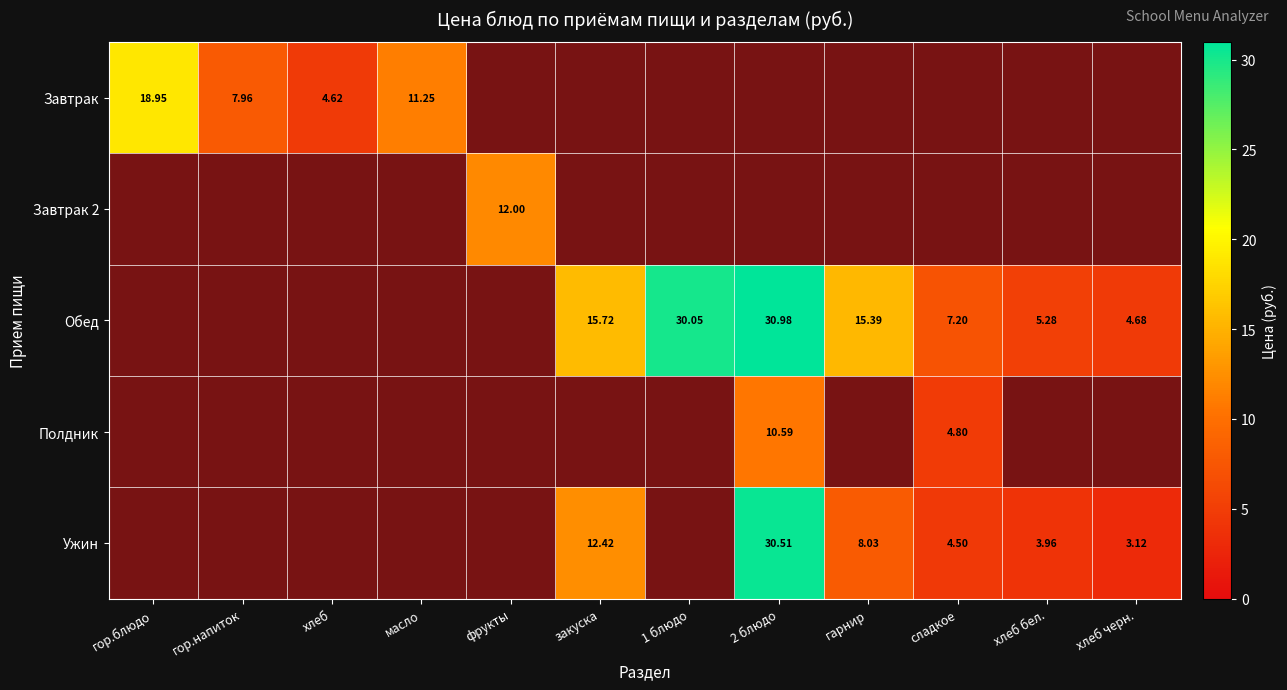

Is the value of Завтрак at хлеб бел. greater than the value of Ужин at закуска?

No